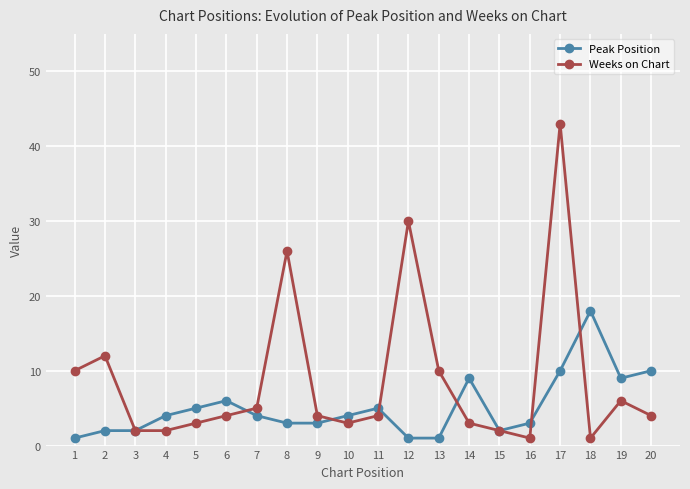

At which category does the chart reach its peak across all series?

17